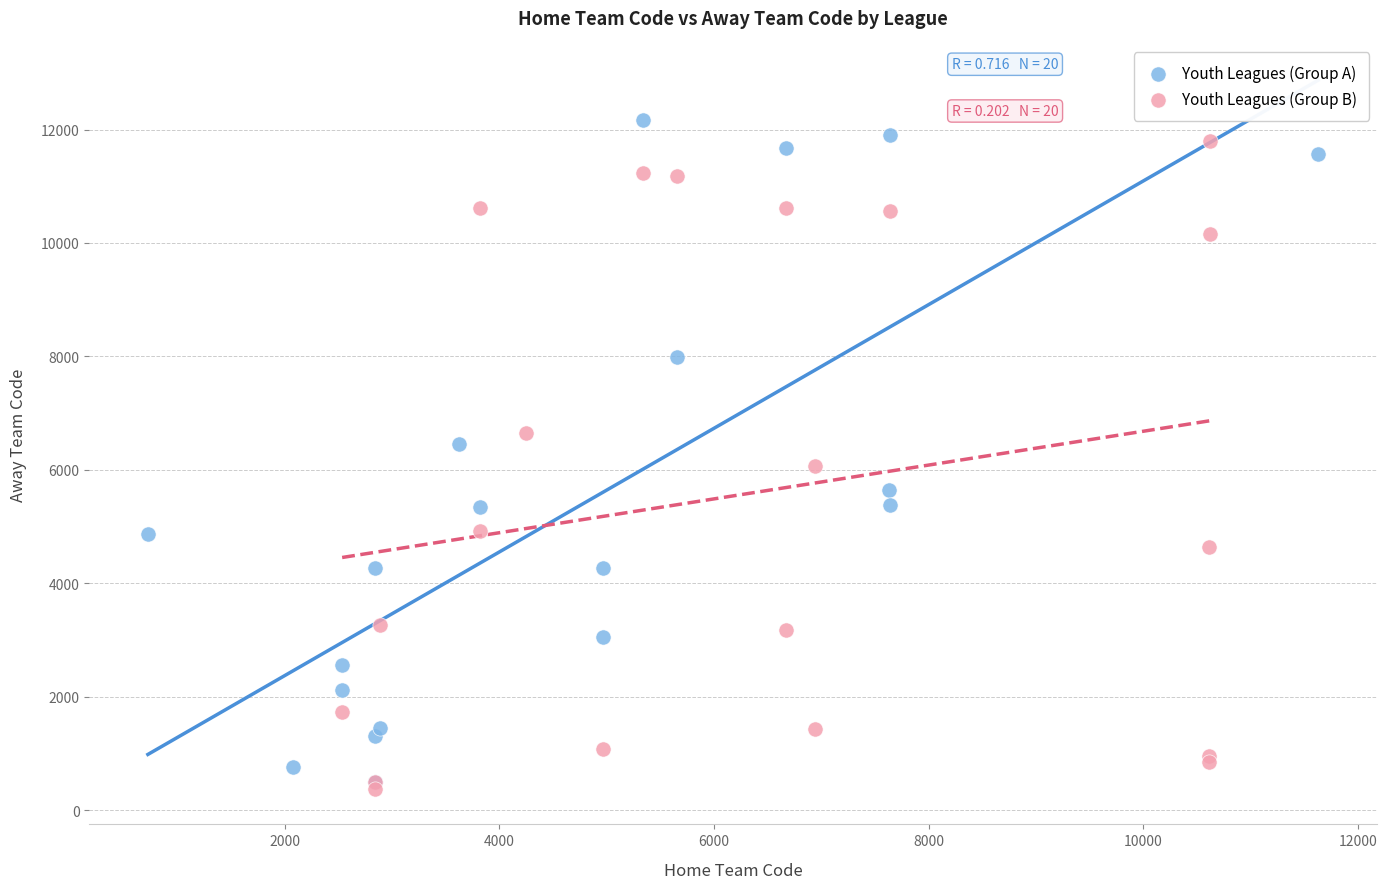

What are all the series names shown in the legend?

Youth Leagues (Group A), Youth Leagues (Group B)